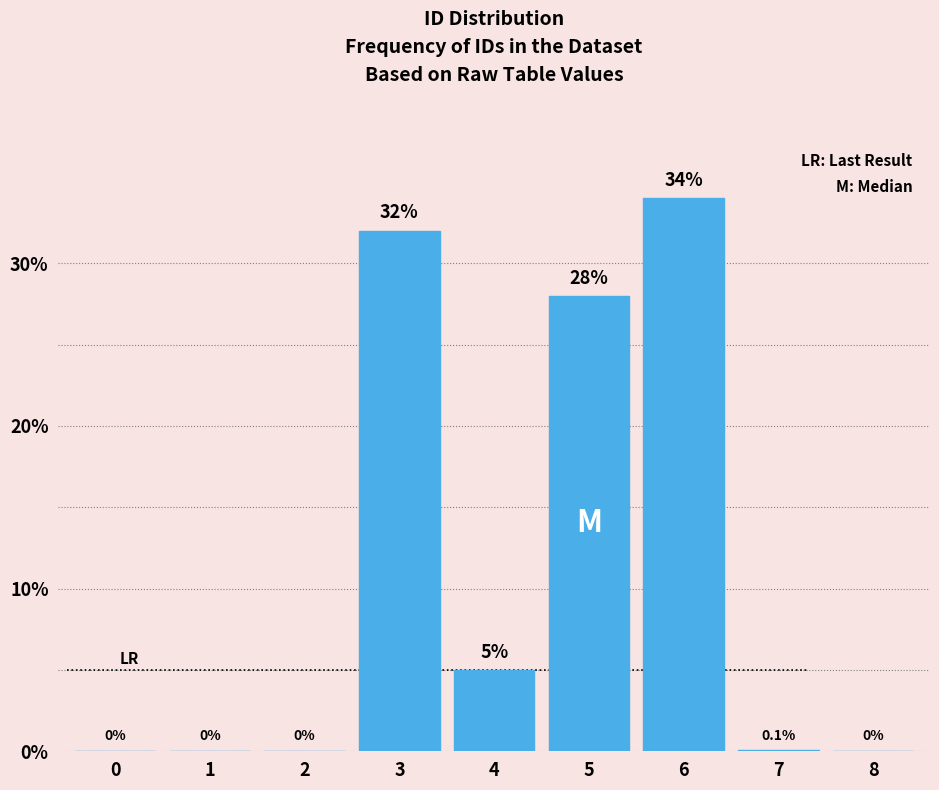

Reading left to right, transcribe all the data shown in this chart.

0=0.0	1=0.0	2=0.0	3=32.0	4=5.0	5=28.0	6=34.0	7=0.1	8=0.0